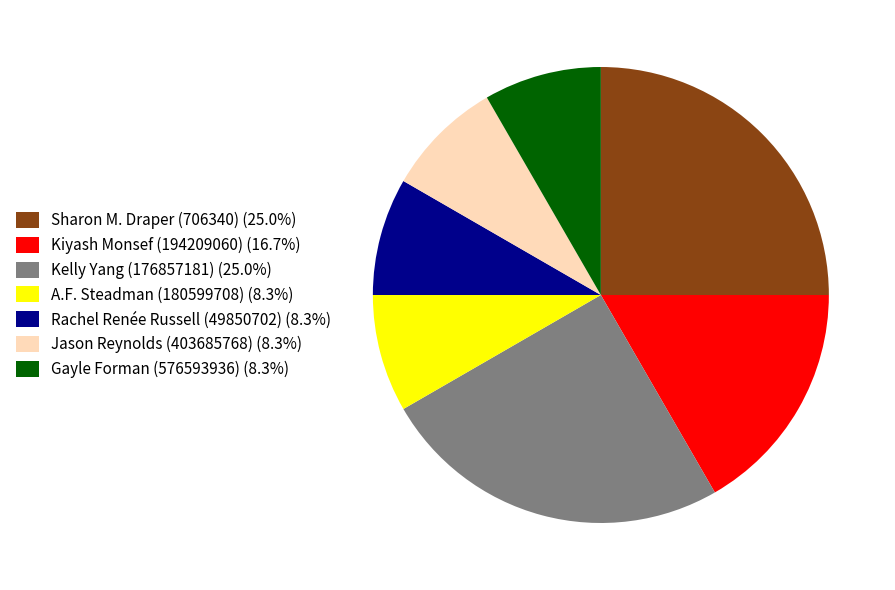

The Jason Reynolds (403685768) slice represents 8% of the pie. True or false?

True